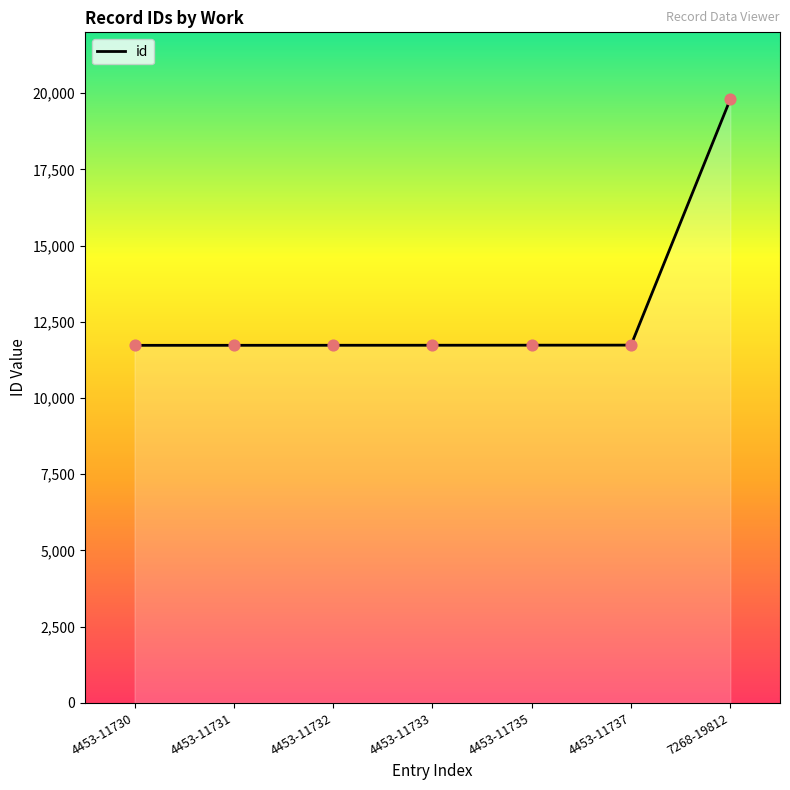

What is the ratio of the value at 7268-19812 to the value at 4453-11731?

1.7